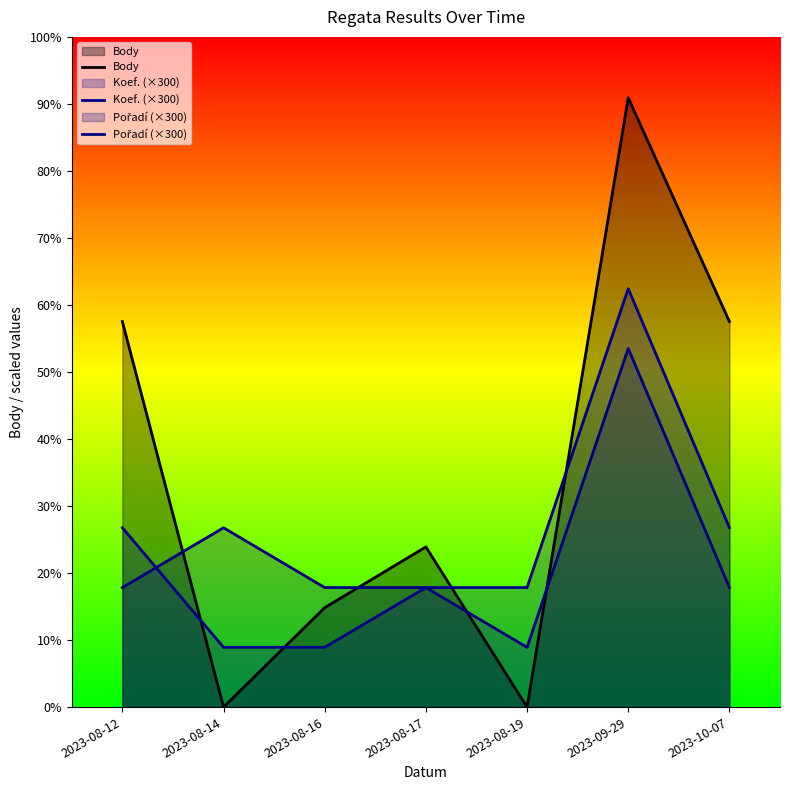

Between 2023-08-17 and 2023-08-19, which series saw the biggest shift?

Body